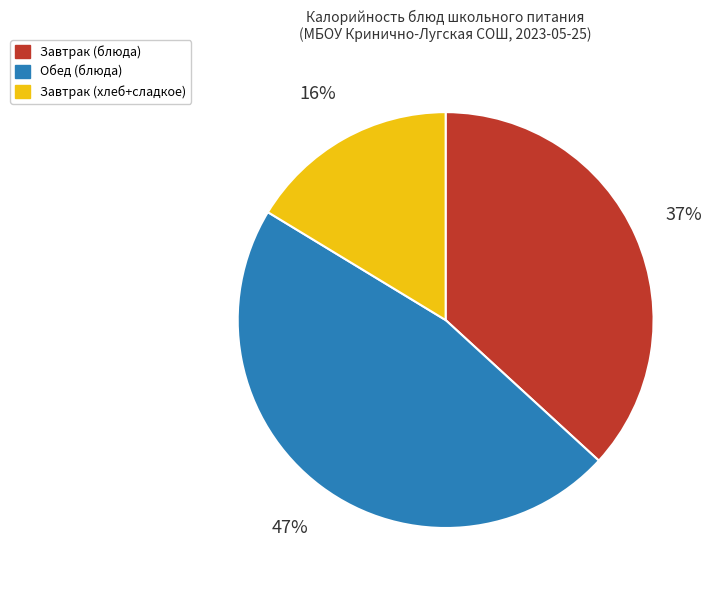

To the nearest percent, what is the difference between the largest and smallest slice percentages?

31%